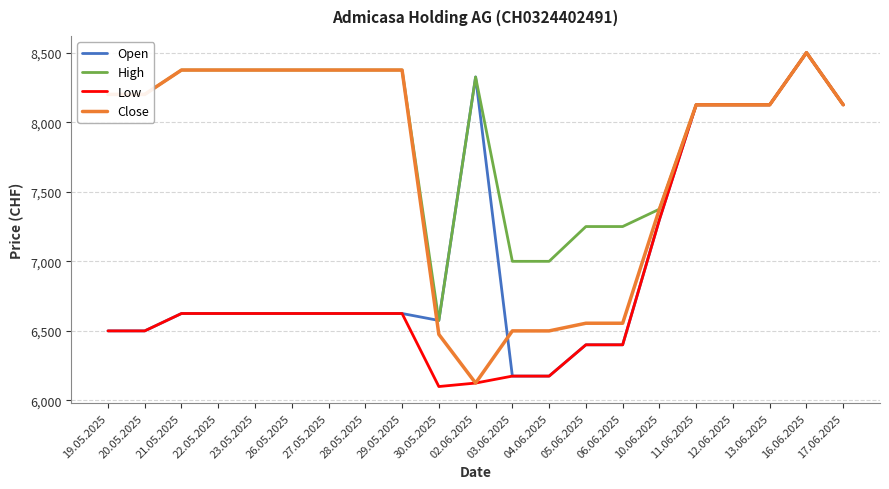

Count the number of categories in the chart.

21